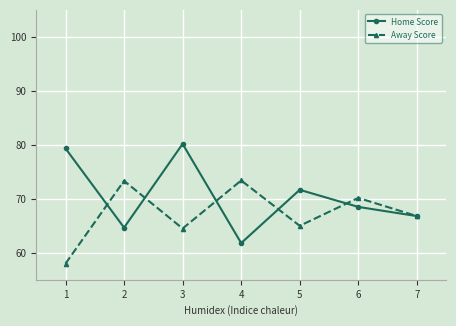

At 1, list the series in order from largest to smallest.

Home Score, Away Score